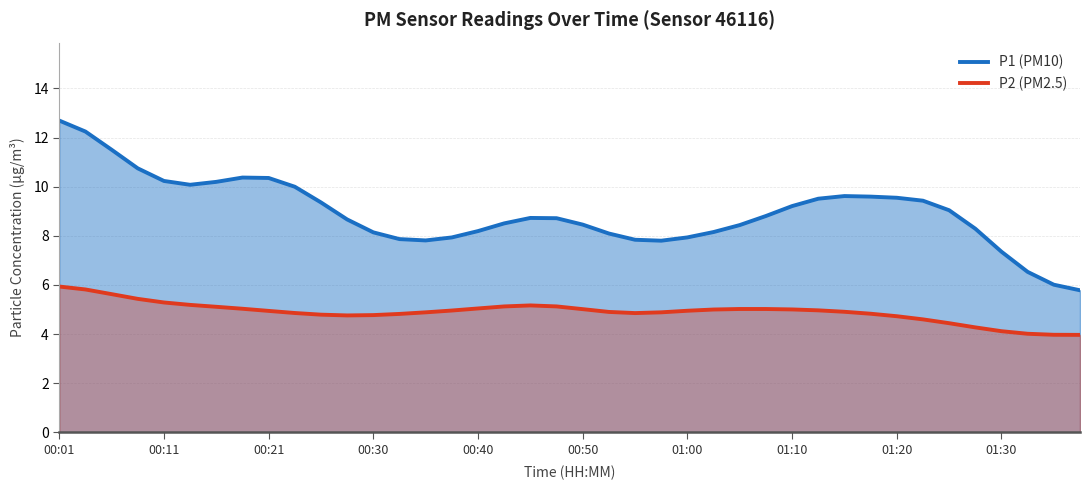

List the series in order of their overall mean, lowest first.

P2 (PM2.5), P1 (PM10)